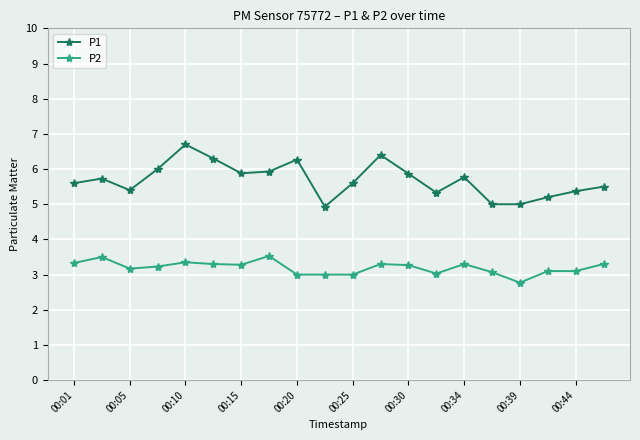

What is the minimum value for P2?

2.8